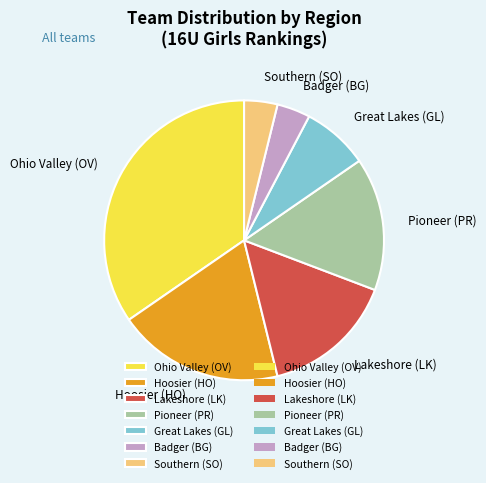

Combined, do Hoosier (HO) and Great Lakes (GL) account for over 50%?

No